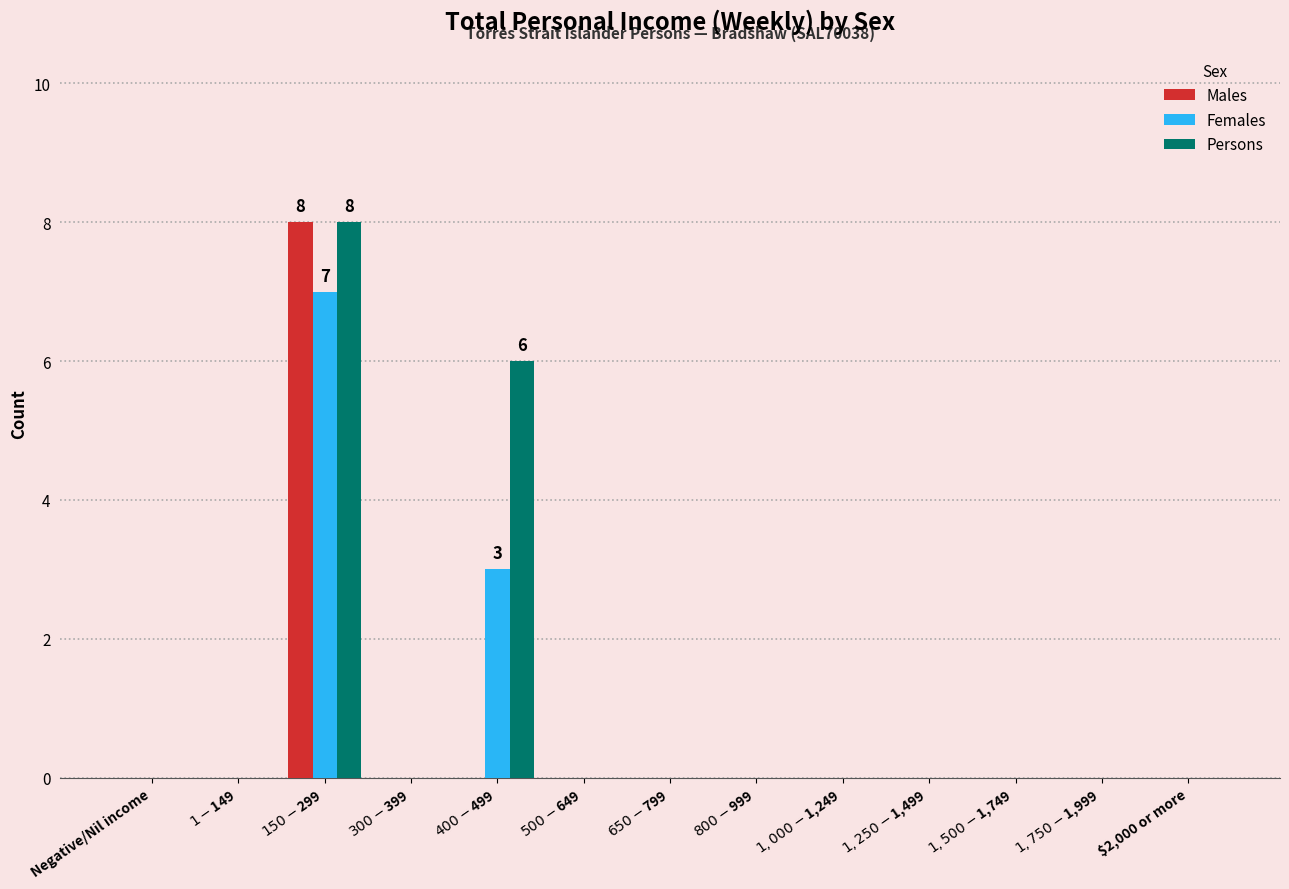

Reading left to right, extract all data points from this chart.

Males: Negative/Nil income=0	$1-$149=0	$150-$299=8	$300-$399=0	$400-$499=0	$500-$649=0	$650-$799=0	$800-$999=0	$1,000-$1,249=0	$1,250-$1,499=0	$1,500-$1,749=0	$1,750-$1,999=0	$2,000 or more=0
Females: Negative/Nil income=0	$1-$149=0	$150-$299=7	$300-$399=0	$400-$499=3	$500-$649=0	$650-$799=0	$800-$999=0	$1,000-$1,249=0	$1,250-$1,499=0	$1,500-$1,749=0	$1,750-$1,999=0	$2,000 or more=0
Persons: Negative/Nil income=0	$1-$149=0	$150-$299=8	$300-$399=0	$400-$499=6	$500-$649=0	$650-$799=0	$800-$999=0	$1,000-$1,249=0	$1,250-$1,499=0	$1,500-$1,749=0	$1,750-$1,999=0	$2,000 or more=0